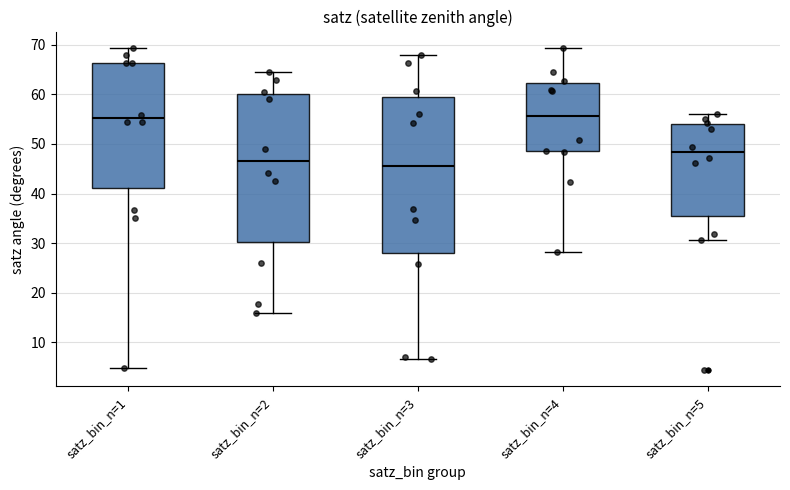

Where does the upper whisker of the box for satz_bin_n=2 end on the y-axis? The values are not printed on the chart, so give them approximately, as read against the axis.

64